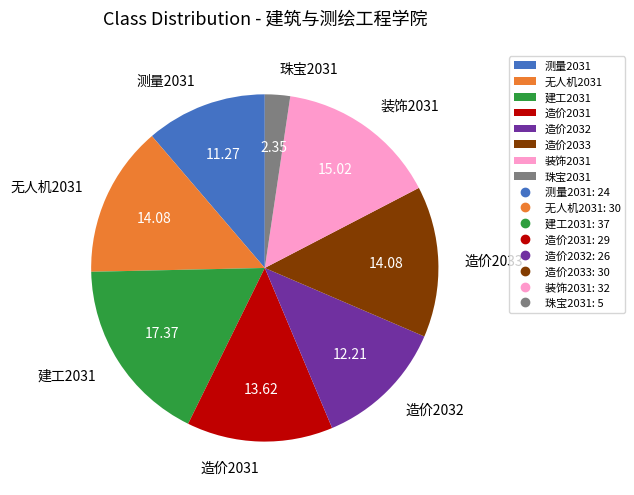

Which slice is the largest?

建工2031